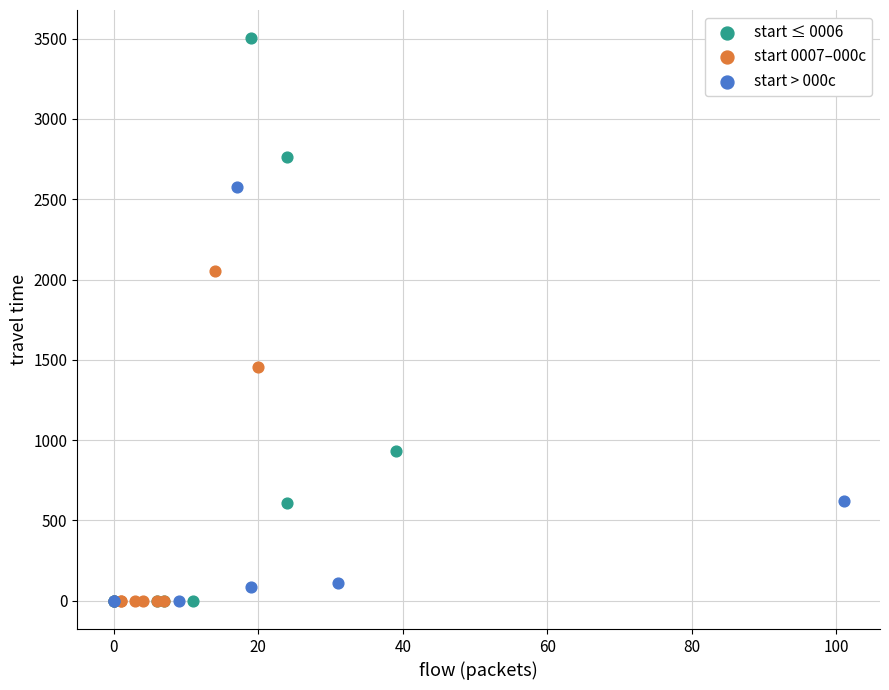

Which series reaches the maximum Y coordinate?

start ≤ 0006